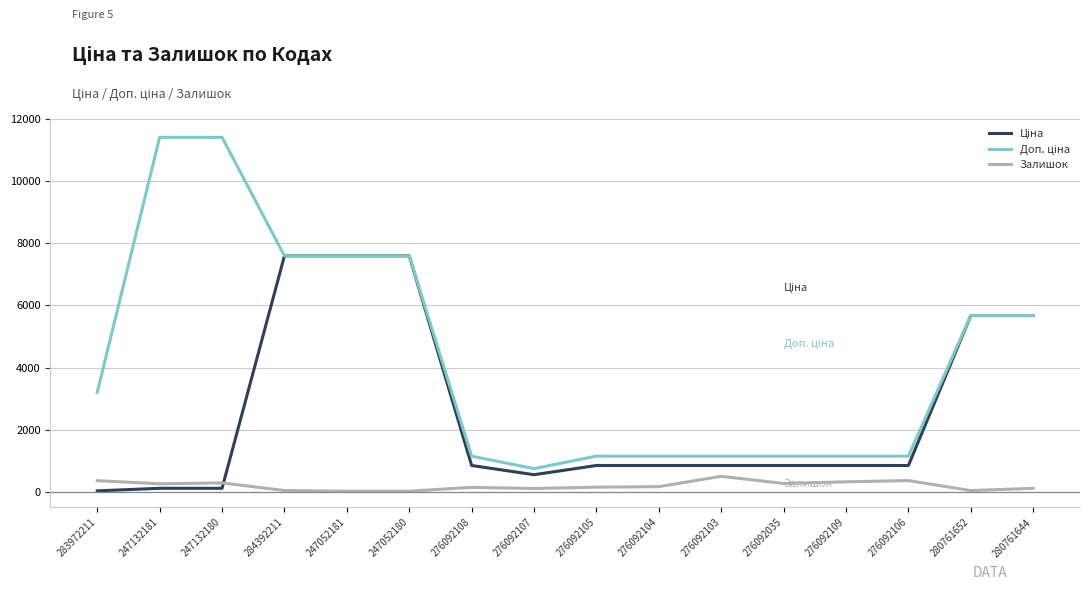

What is the greatest value displayed?

11410.0